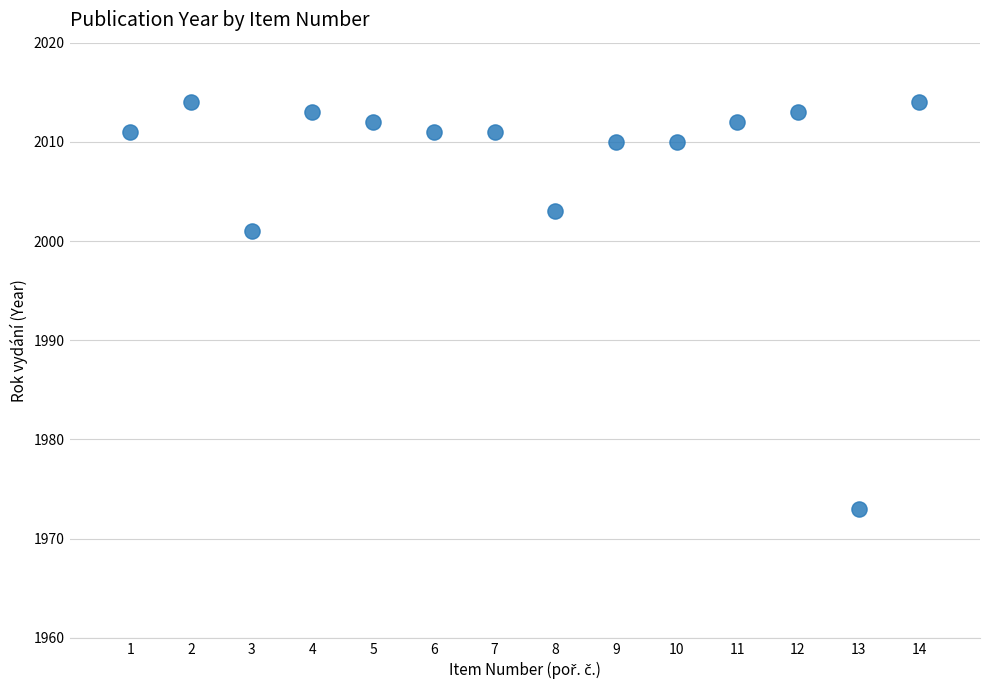

What is the range of X values (max minus min)?

13